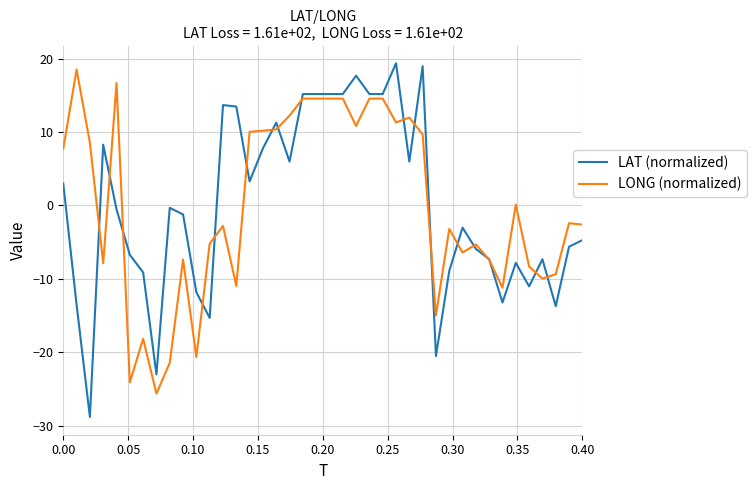

What is the smallest value displayed?

-28.8